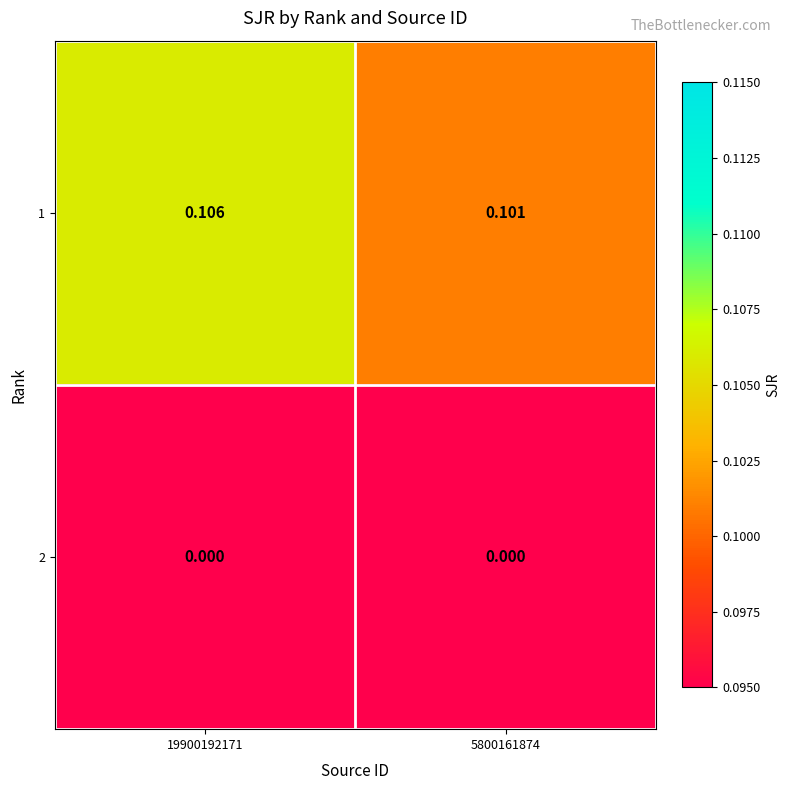

At which category is the sum across all series the highest?

19900192171